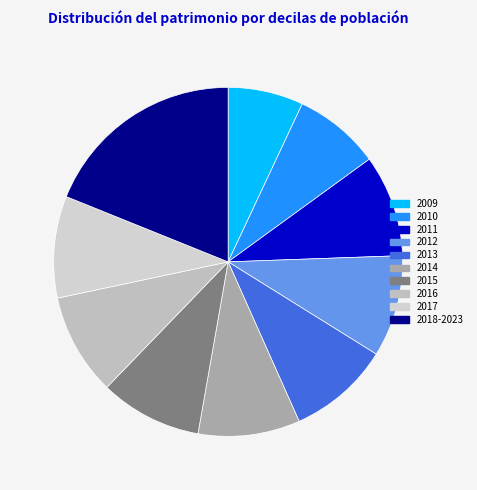

How many slices are in this pie chart?

10